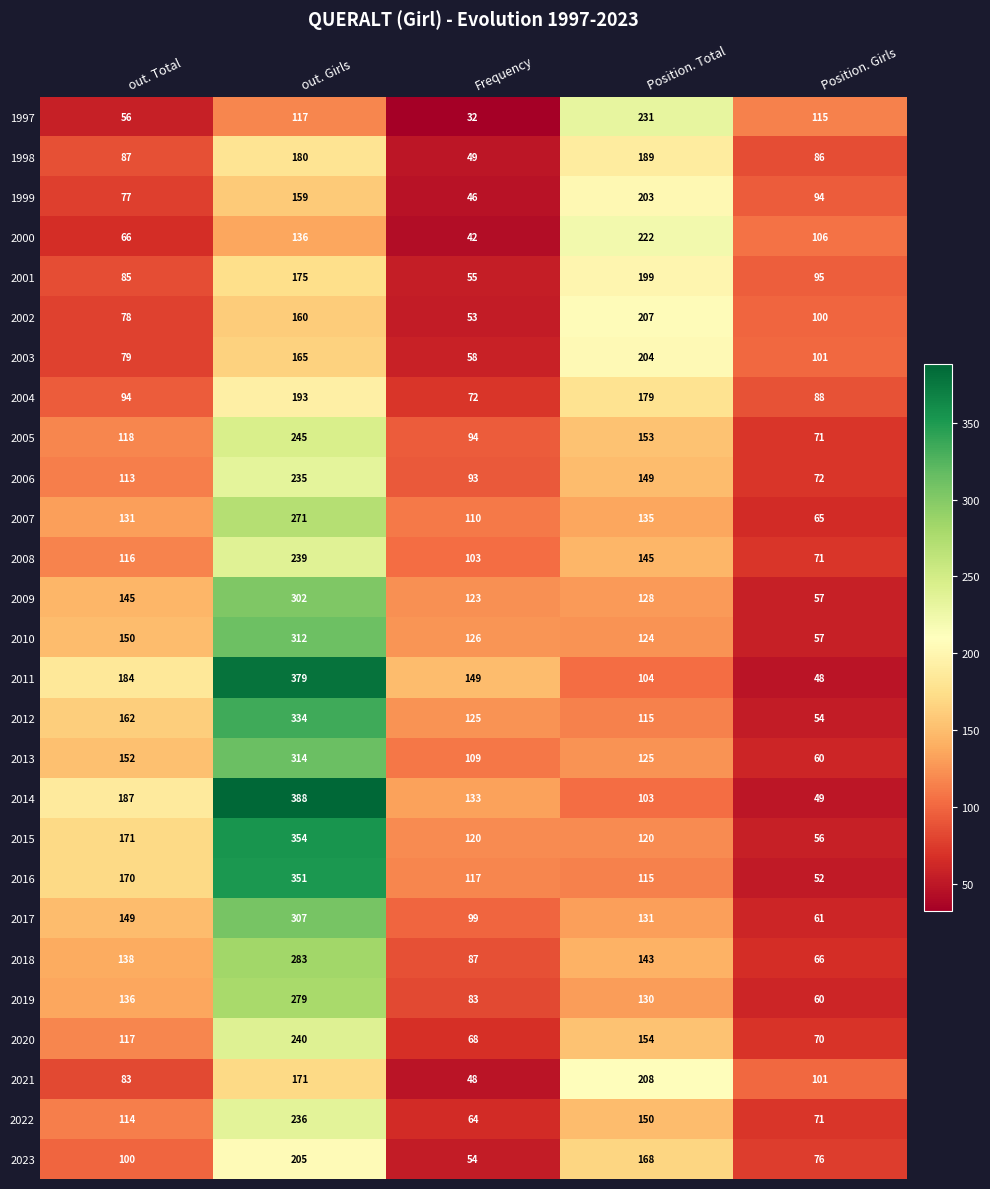

At which label is 2018 closest to 174?

Position. Total